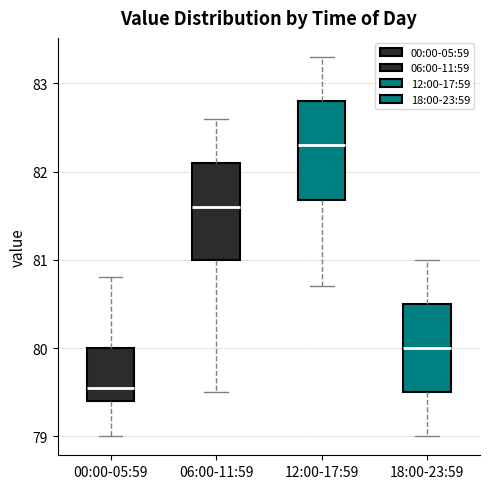

Where does the median line of the box for 18:00-23:59 sit on the y-axis? The values are not printed on the chart, so give them approximately, as read against the axis.

80.0